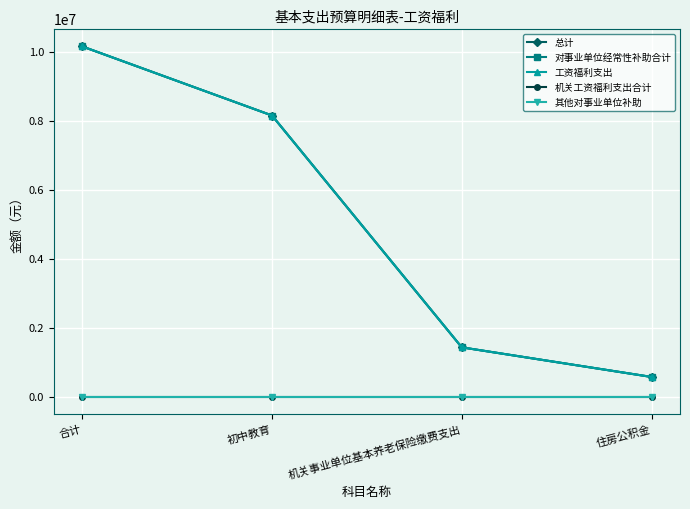

What is the label of the 3rd point from the right?

初中教育